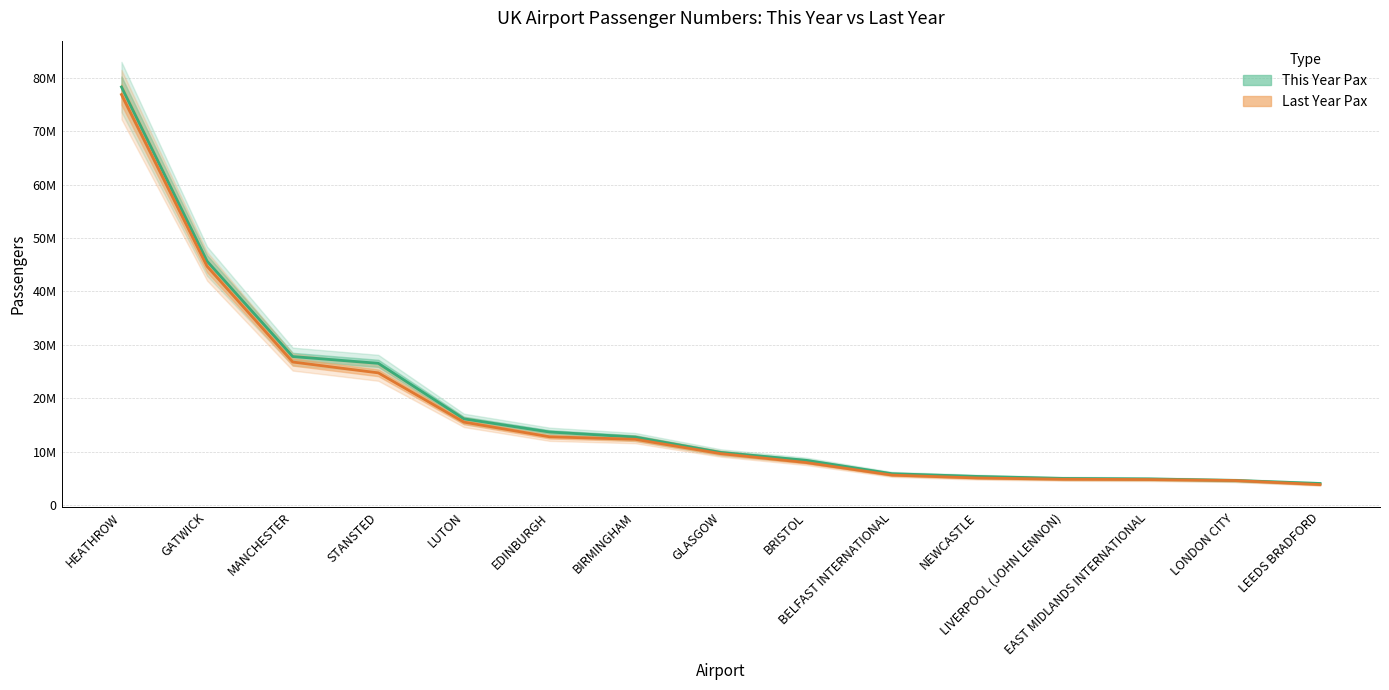

Reading left to right, transcribe all the data shown in this chart.

This Year Pax: 78342511	45670255	27803902	26530575	16122631	13657420	12714324	9830166	8344128	5839415	5327098	4956370	4867133	4582758	4009303
Last Year Pax: 76914839	44722023	26777692	24742238	15511854	12760606	12290597	9604552	7926230	5578234	5035160	4802752	4745719	4564318	3799362